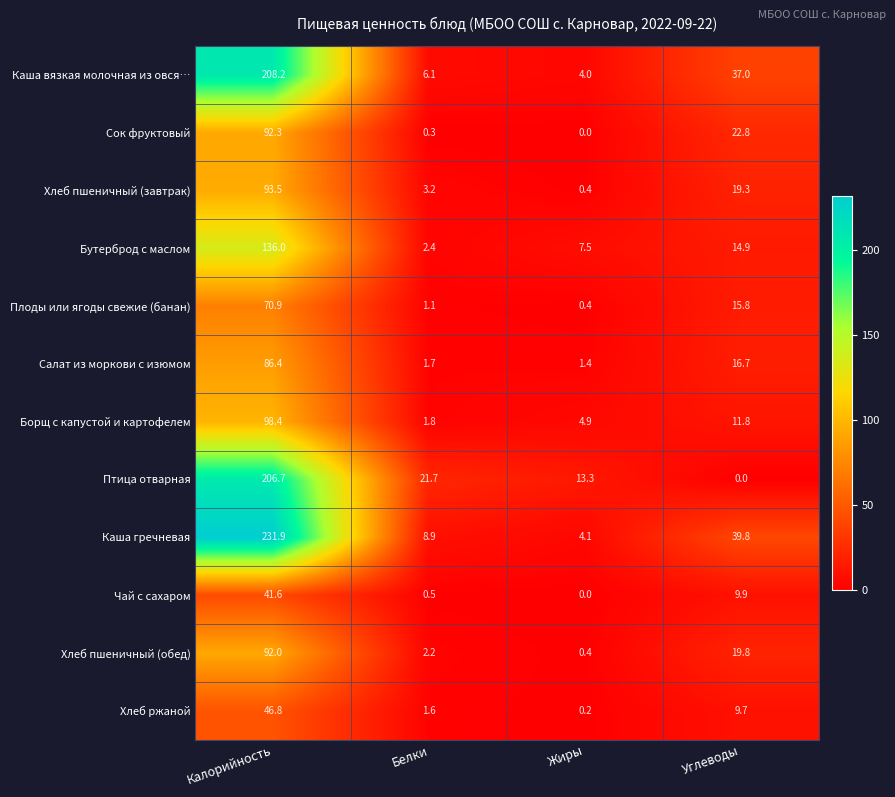

What is the greatest value displayed?

231.9